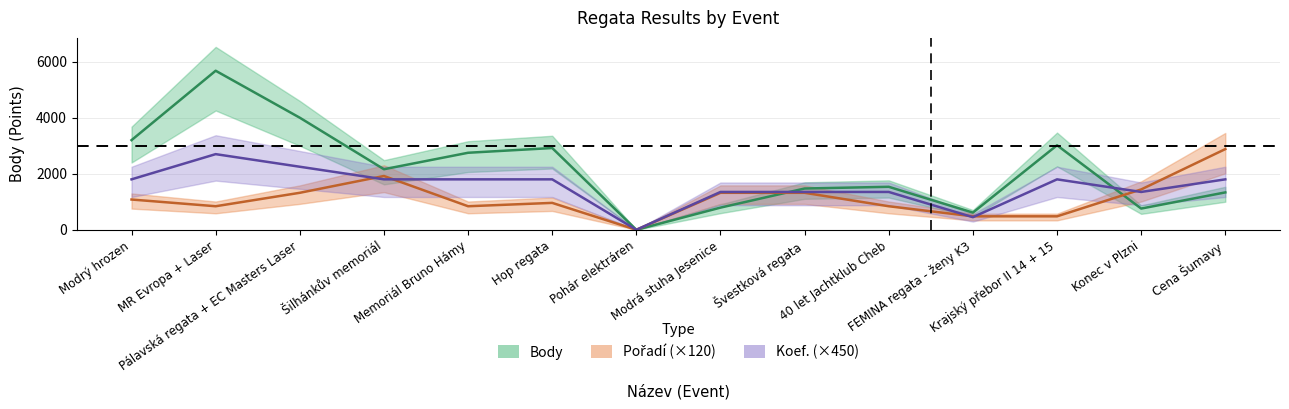

Which category has the highest value across all series?

MR Evropa + Laser